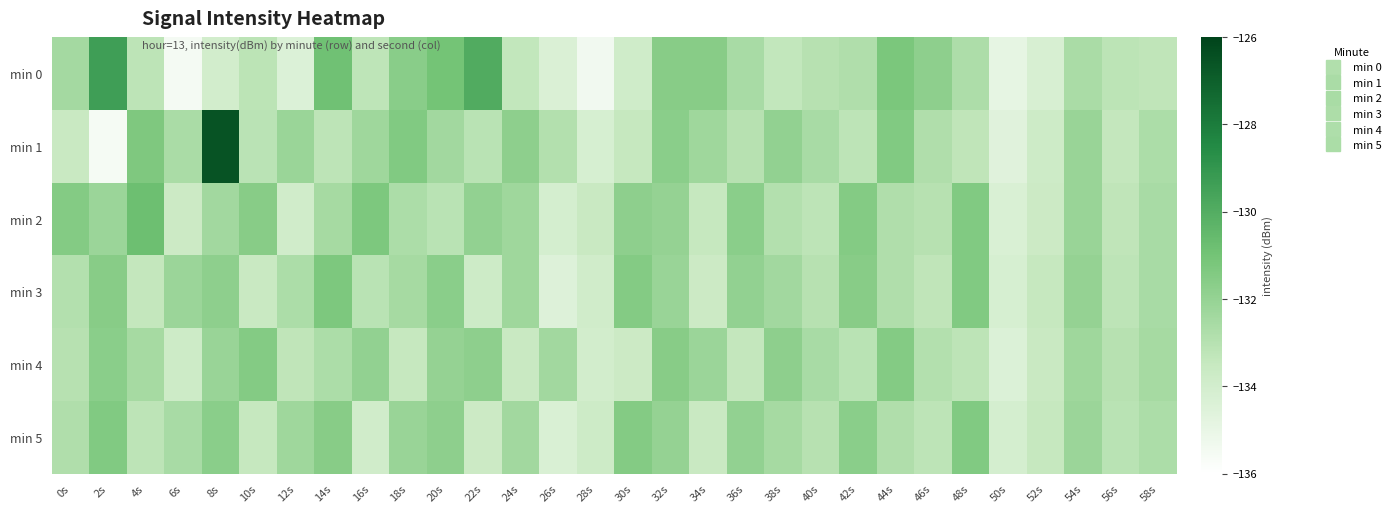

List the series in order of their peak value, highest first.

min 1, min 0, min 2, min 3, min 5, min 4